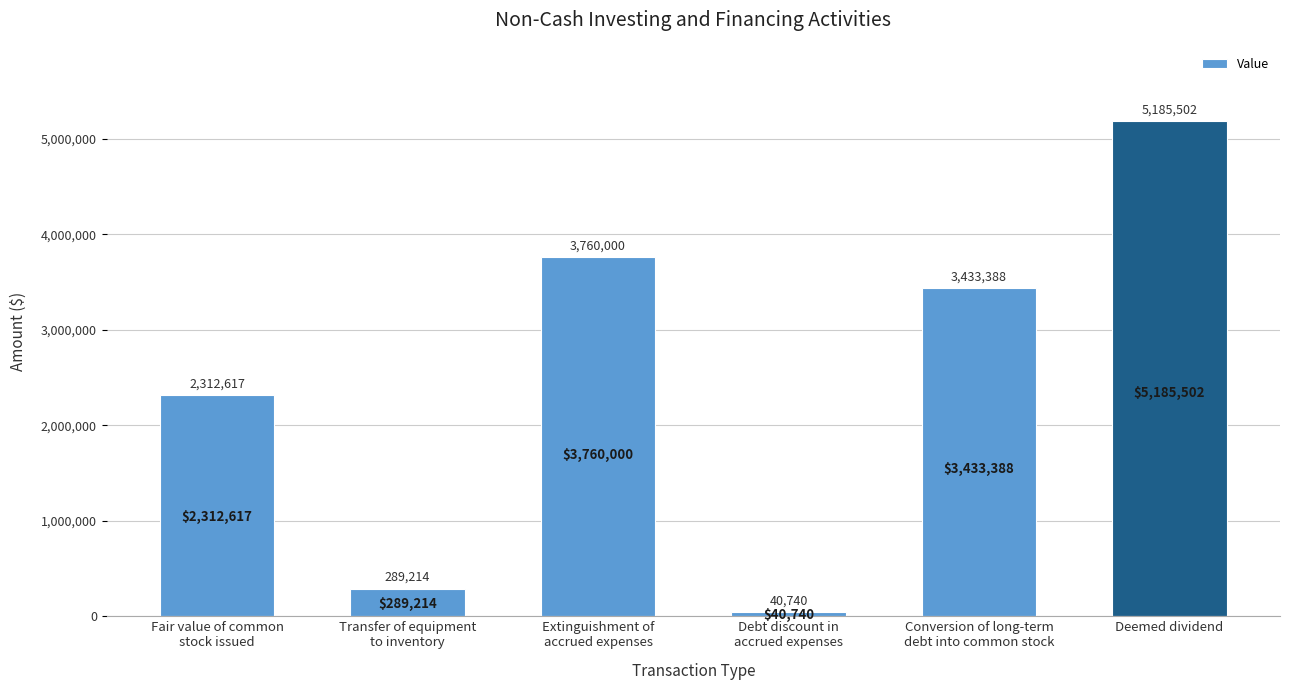

Does the chart contain stacked bars?

No